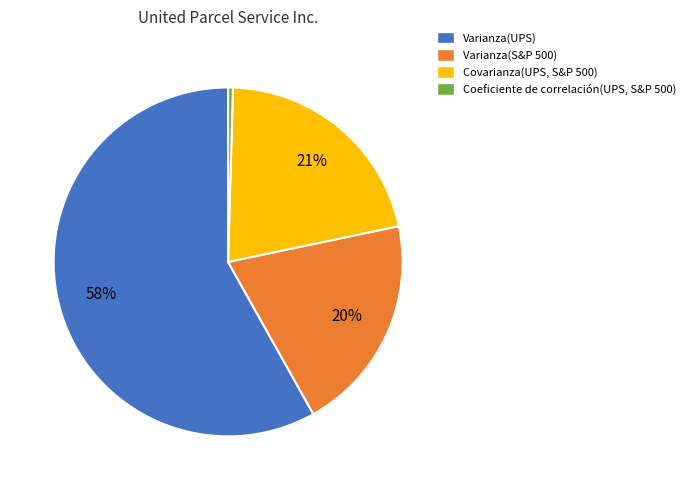

How many slices are in this pie chart?

4